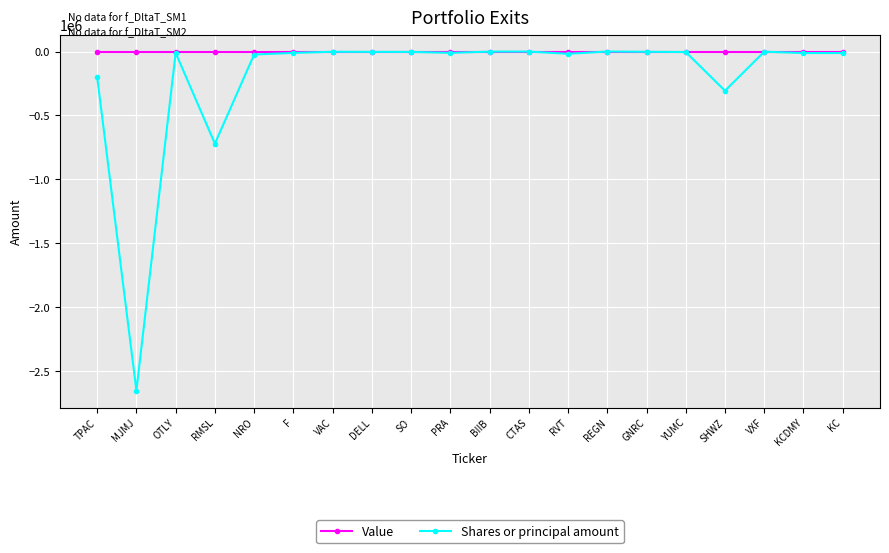

Rank the series by their average value, from highest to lowest.

Value, Shares or principal amount